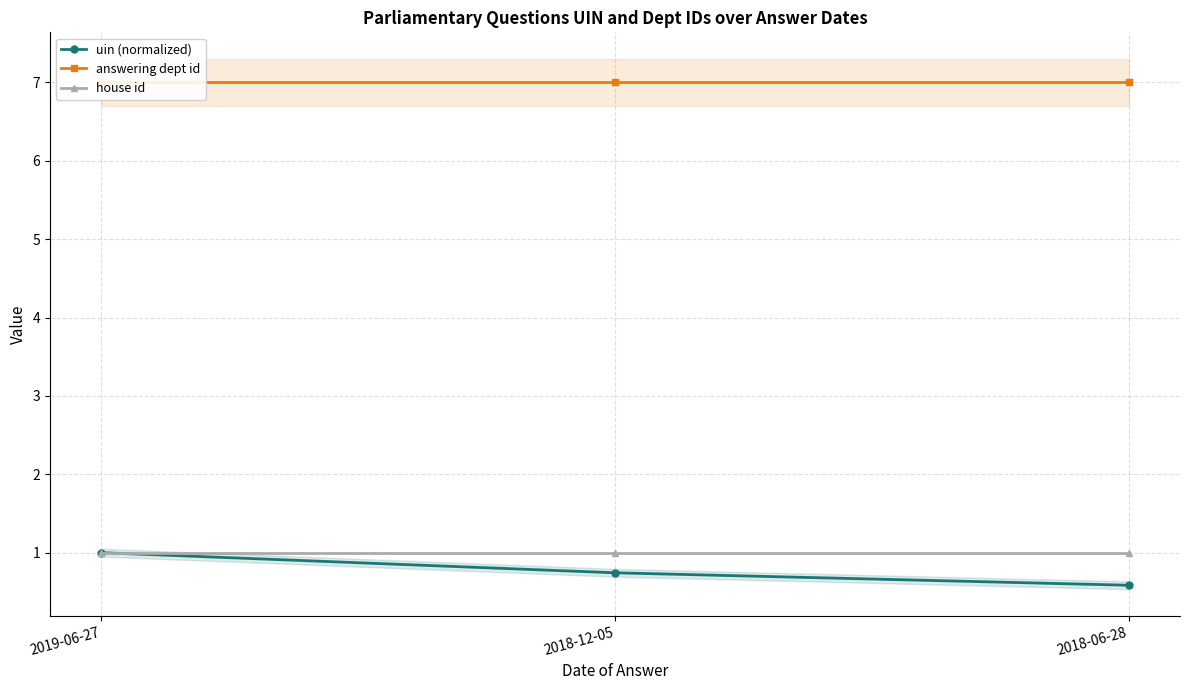

Which label corresponds to the smallest value in the chart?

2018-06-28